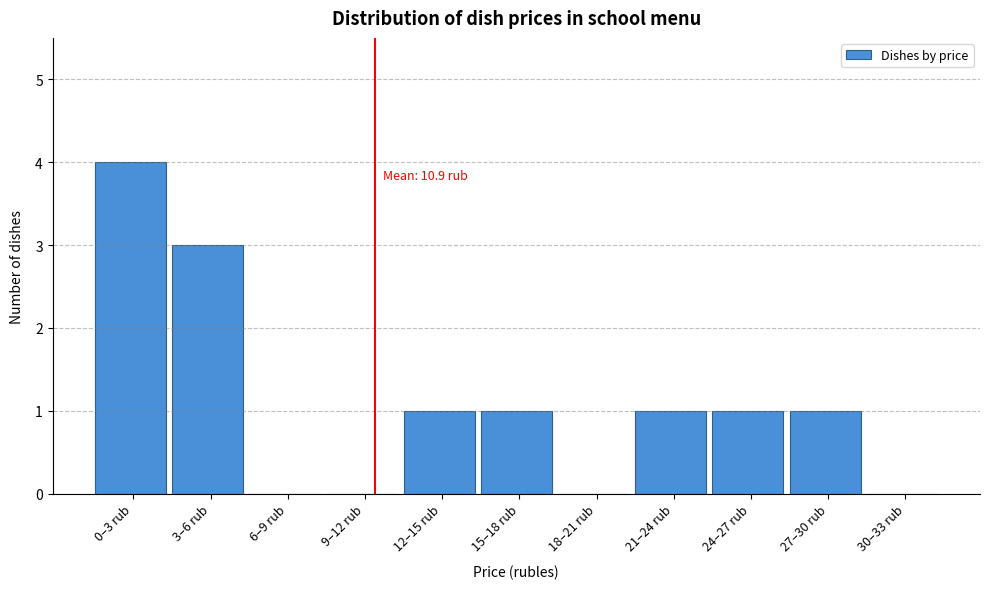

Reading left to right, what are all the values shown in this chart?

0–3 rub=4	3–6 rub=3	6–9 rub=0	9–12 rub=0	12–15 rub=1	15–18 rub=1	18–21 rub=0	21–24 rub=1	24–27 rub=1	27–30 rub=1	30–33 rub=0